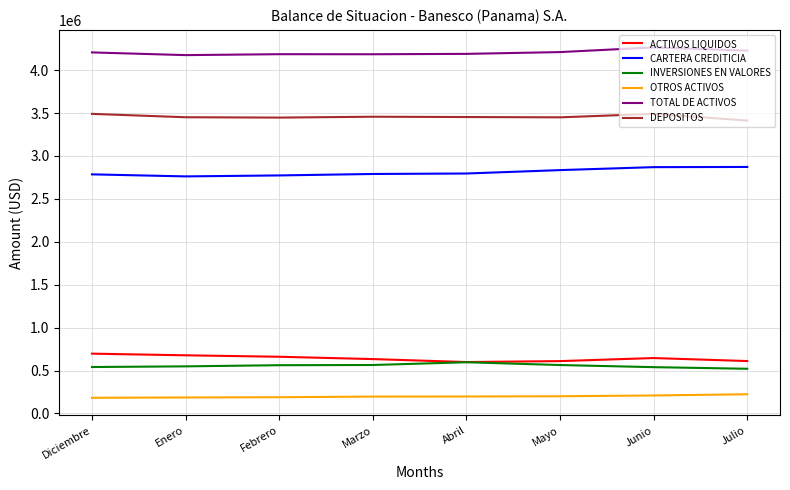

What is the sum of the TOTAL DE ACTIVOS values at Julio and Junio?

8491018.2